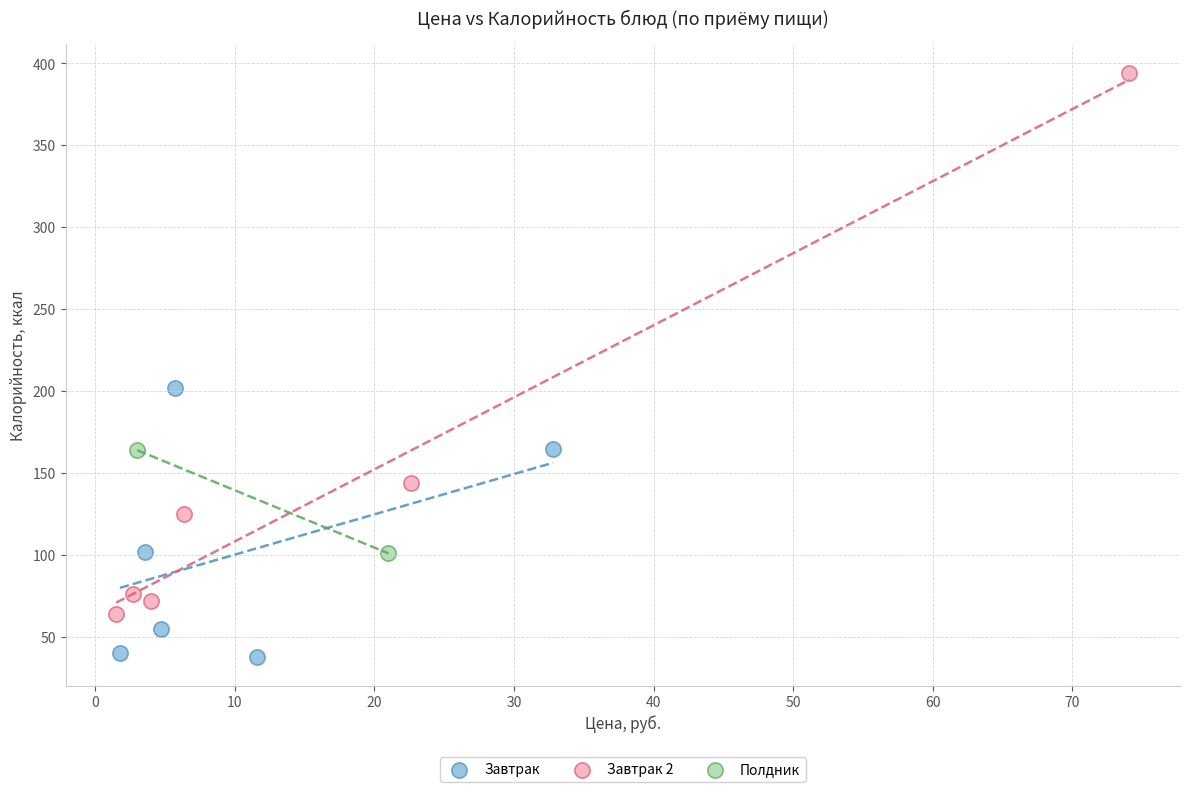

What are all the series names shown in the legend?

Завтрак, Завтрак 2, Полдник